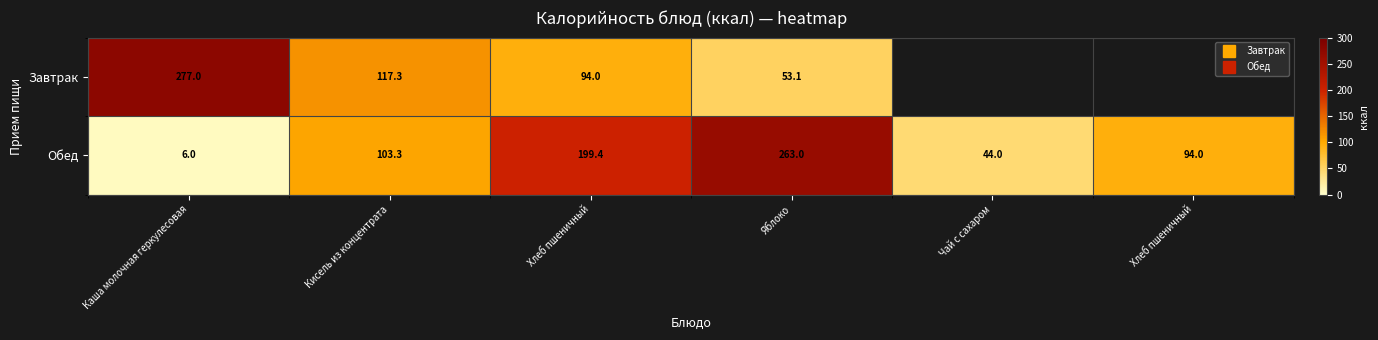

Which series has the largest range (max minus min)?

Обед